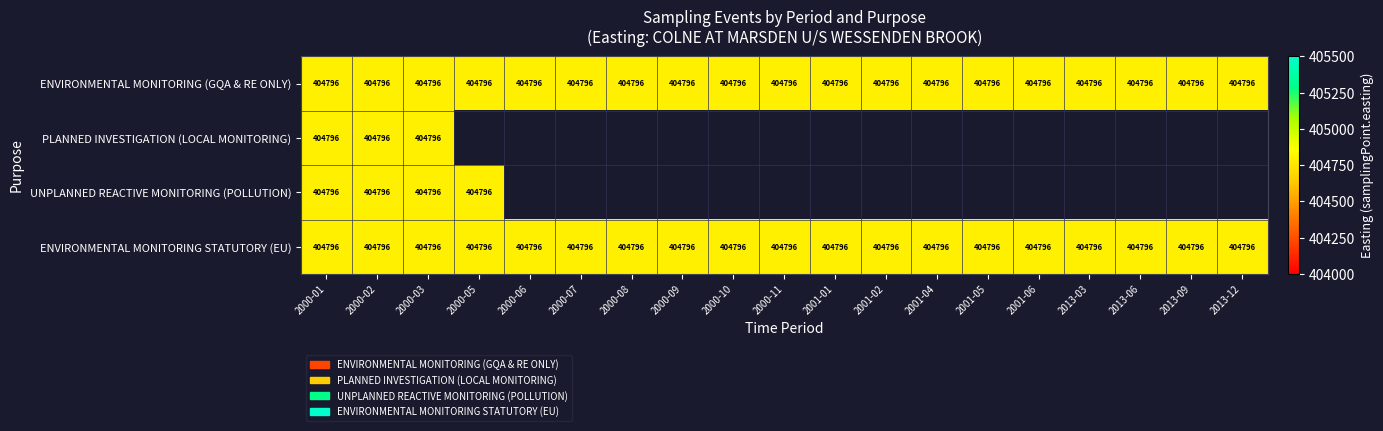

How many values in PLANNED INVESTIGATION (LOCAL MONITORING) are above zero?

3